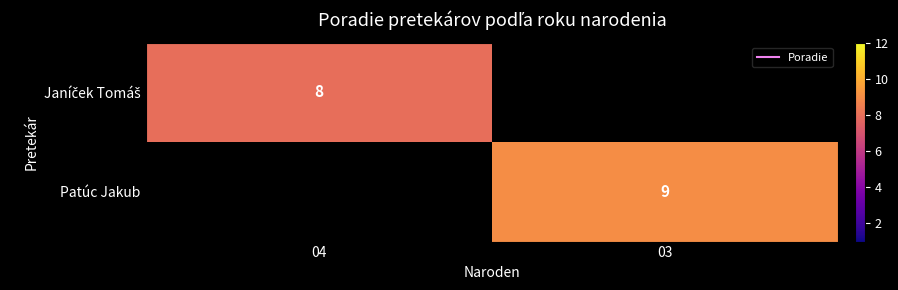

How many values in Patúc Jakub are above zero?

1